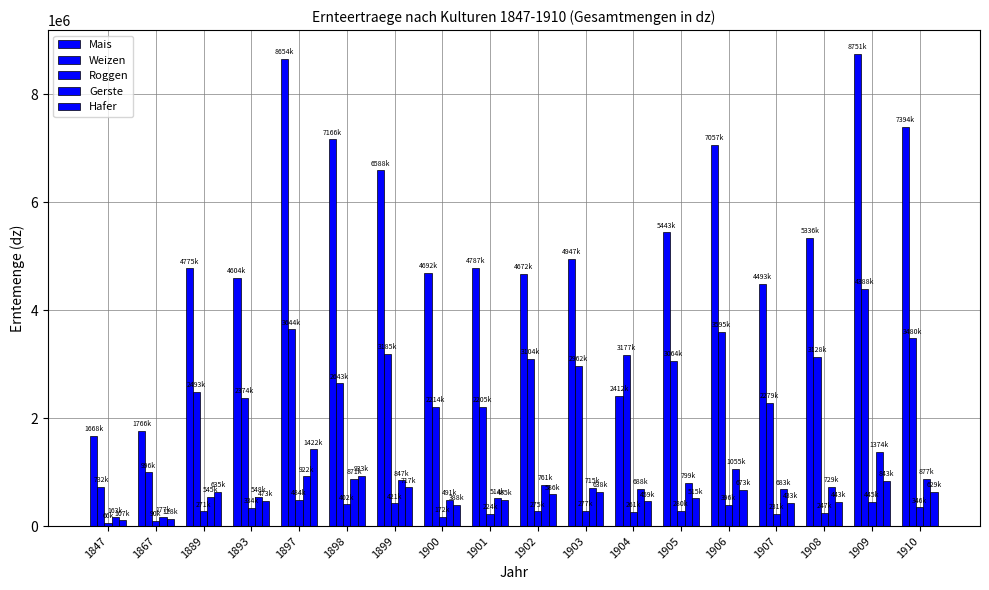

At which category does the chart reach its peak across all series?

1909